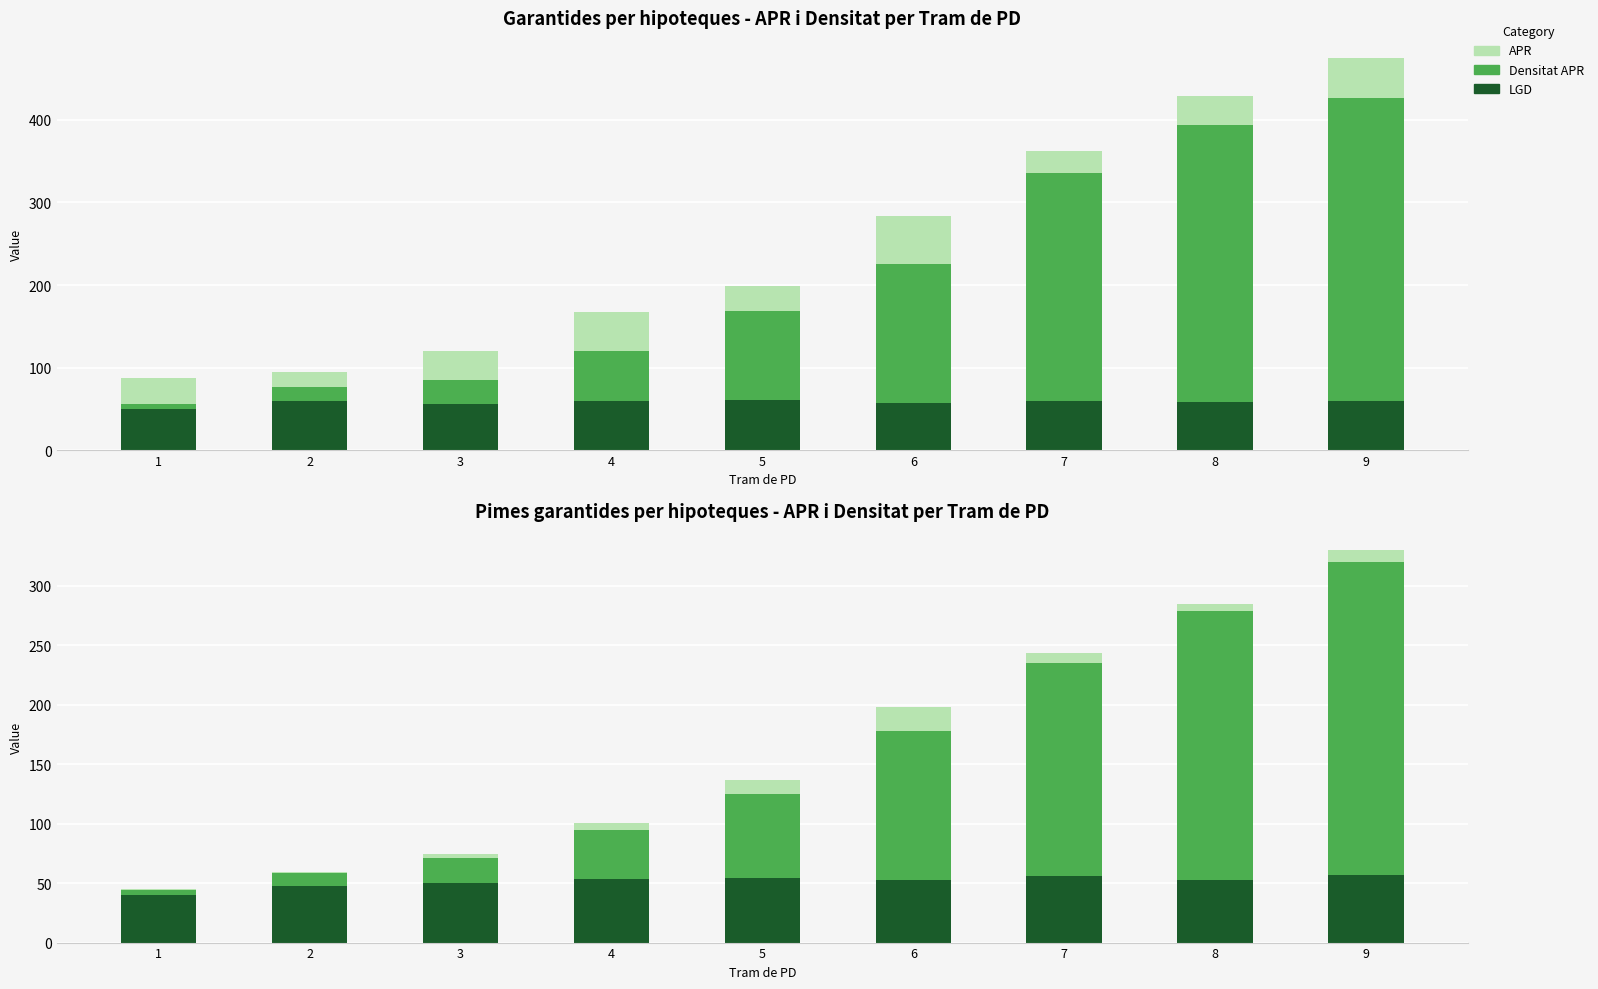

Is it true that Densitat (x1e4) equals 226.7 at 8?

True